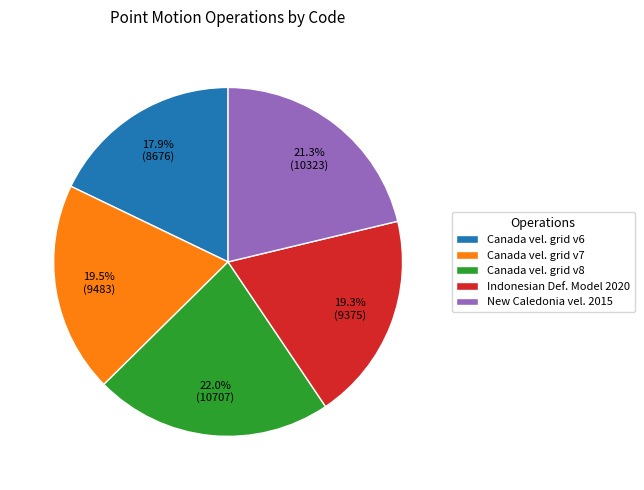

How many slices are in this pie chart?

5